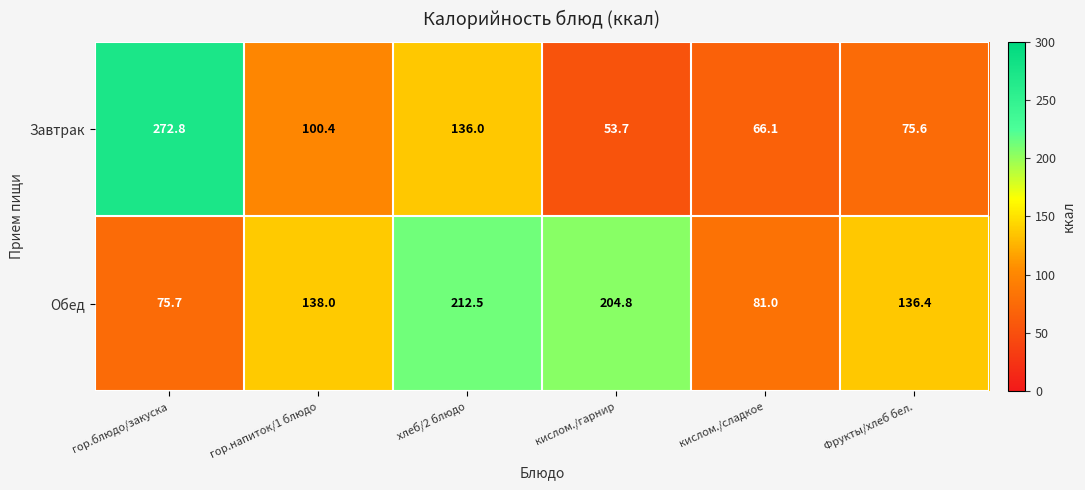

The value of Обед at кислом./гарнир is 204.8. True or false?

True